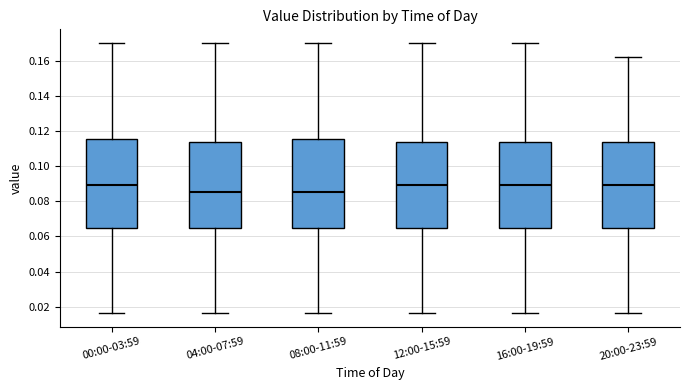

Where does the upper whisker of the box for 20:00-23:59 end on the y-axis? The values are not printed on the chart, so give them approximately, as read against the axis.

0.162